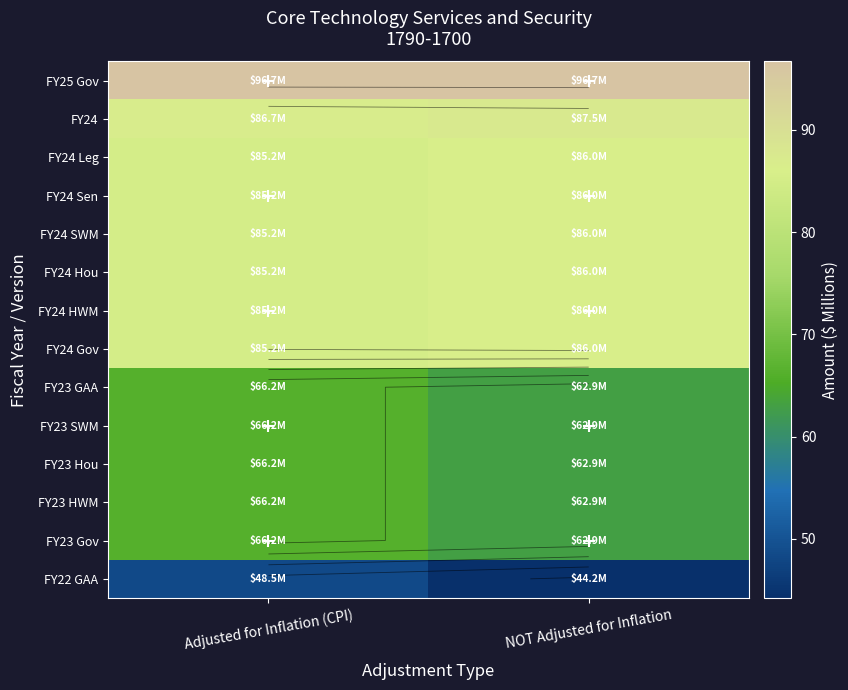

Rank the series at Adjusted for Inflation (CPI) from lowest to highest value.

FY22 GAA, FY23 GAA, FY23 SWM, FY23 Hou, FY23 HWM, FY23 Gov, FY24 Gov, FY24 Leg, FY24 Sen, FY24 SWM, FY24 Hou, FY24 HWM, FY24, FY25 Gov